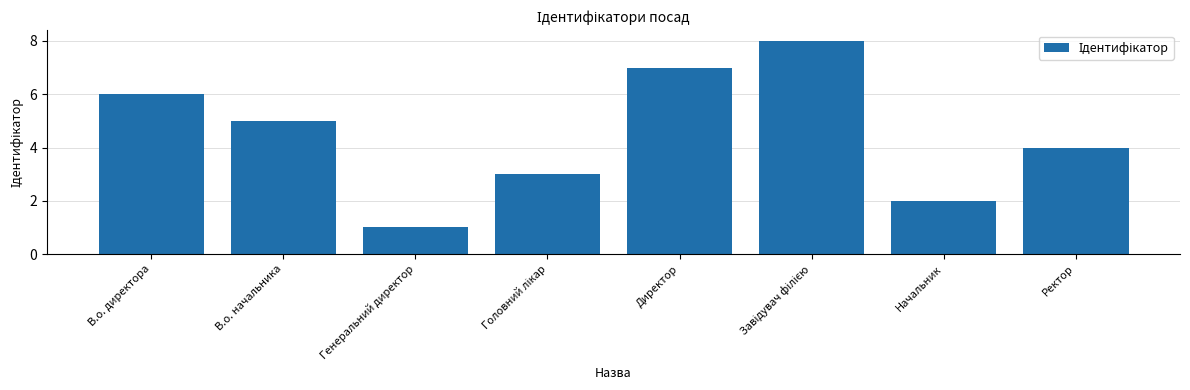

How many values are below 5?

4